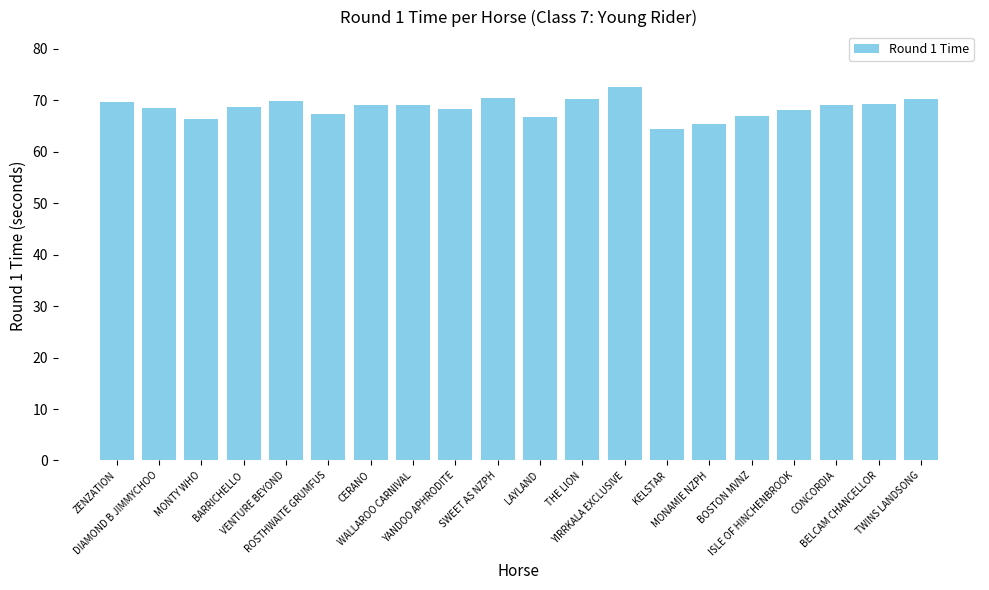

Count the number of categories in the chart.

20